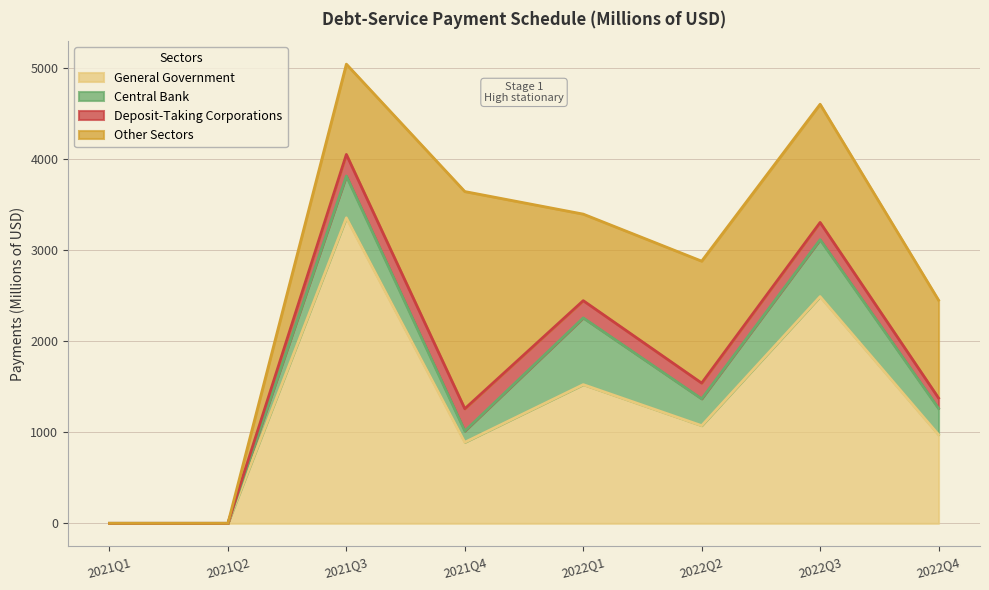

True or false: Central Bank has more than 0 interior local peaks.

True